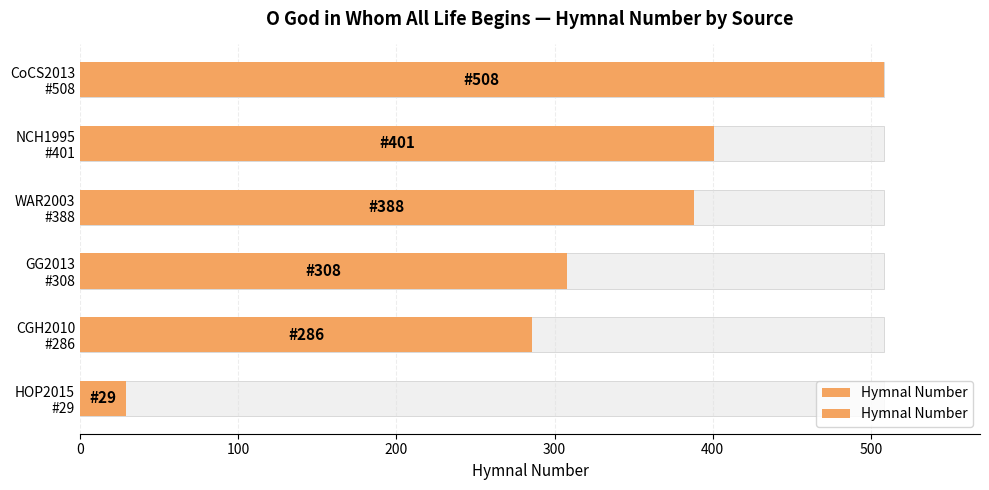

Is it true that the value at NCH1995 #401 is 401?

True